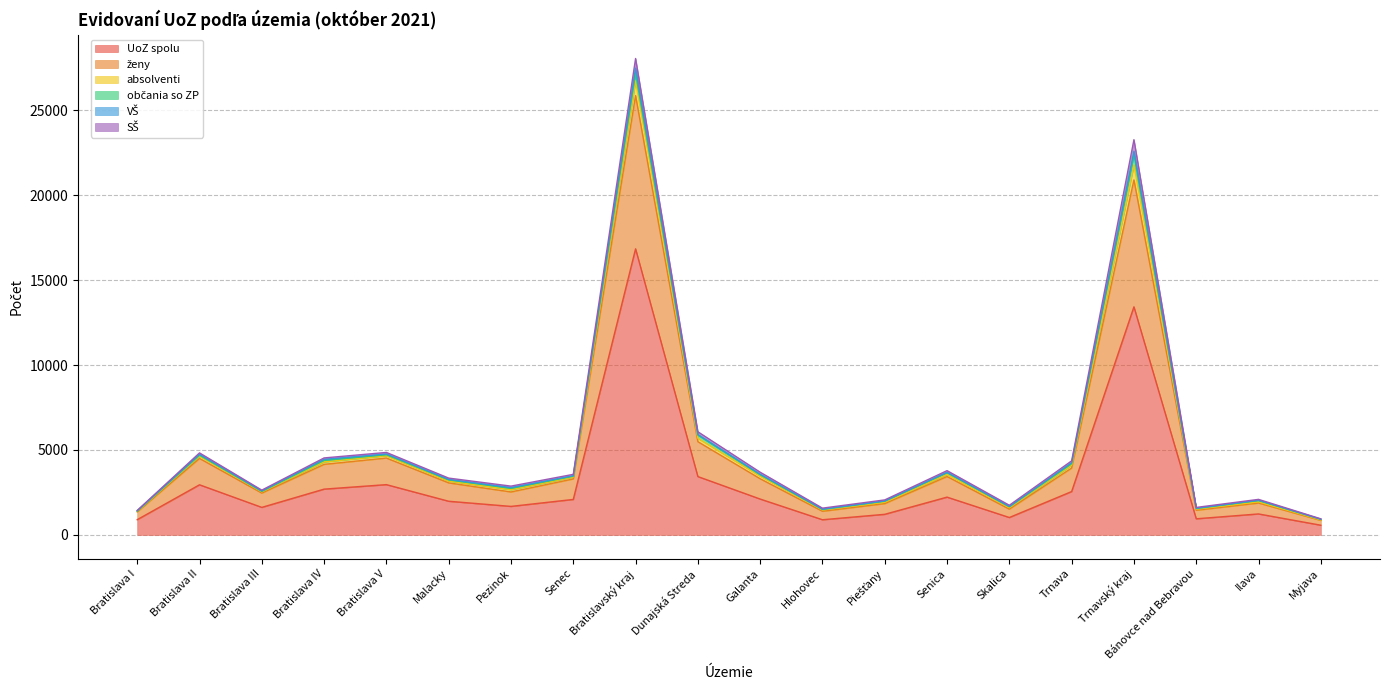

At which category does the chart reach its minimum across all series?

Myjava